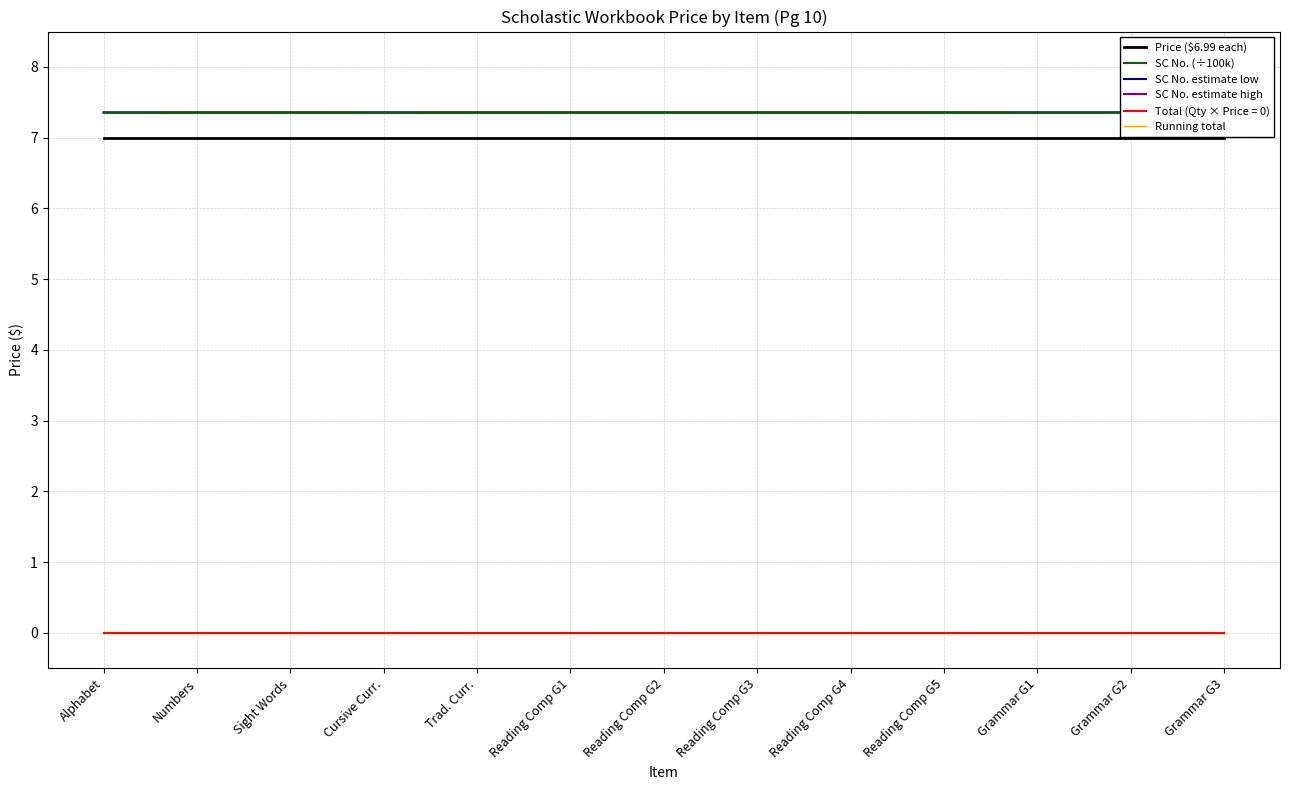

At which label does Price ($6.99 each) reach its minimum?

Alphabet